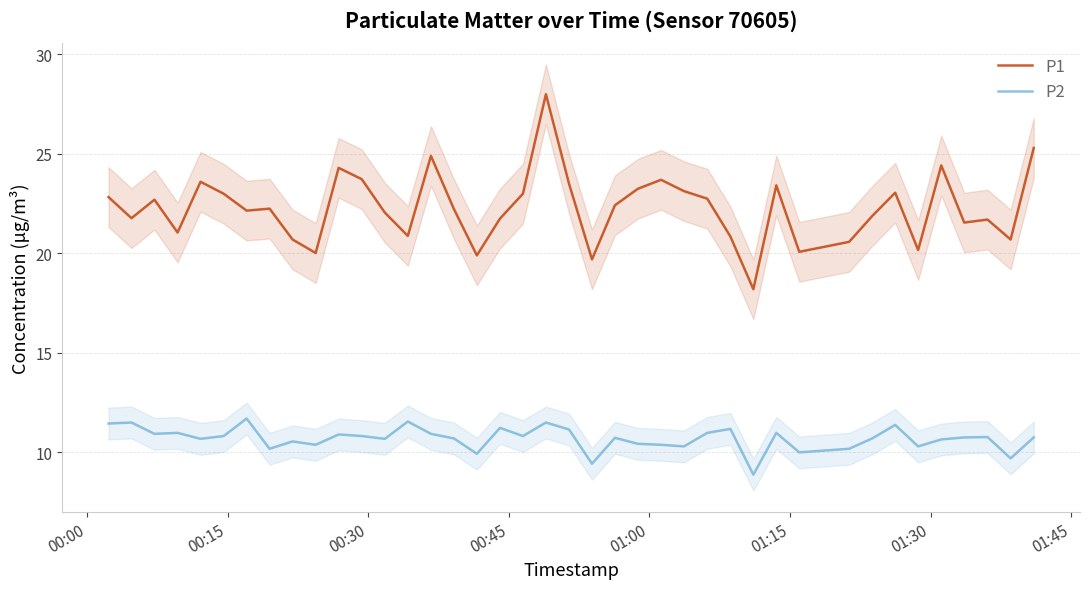

True or false: P1 and P2 cross at least once.

False